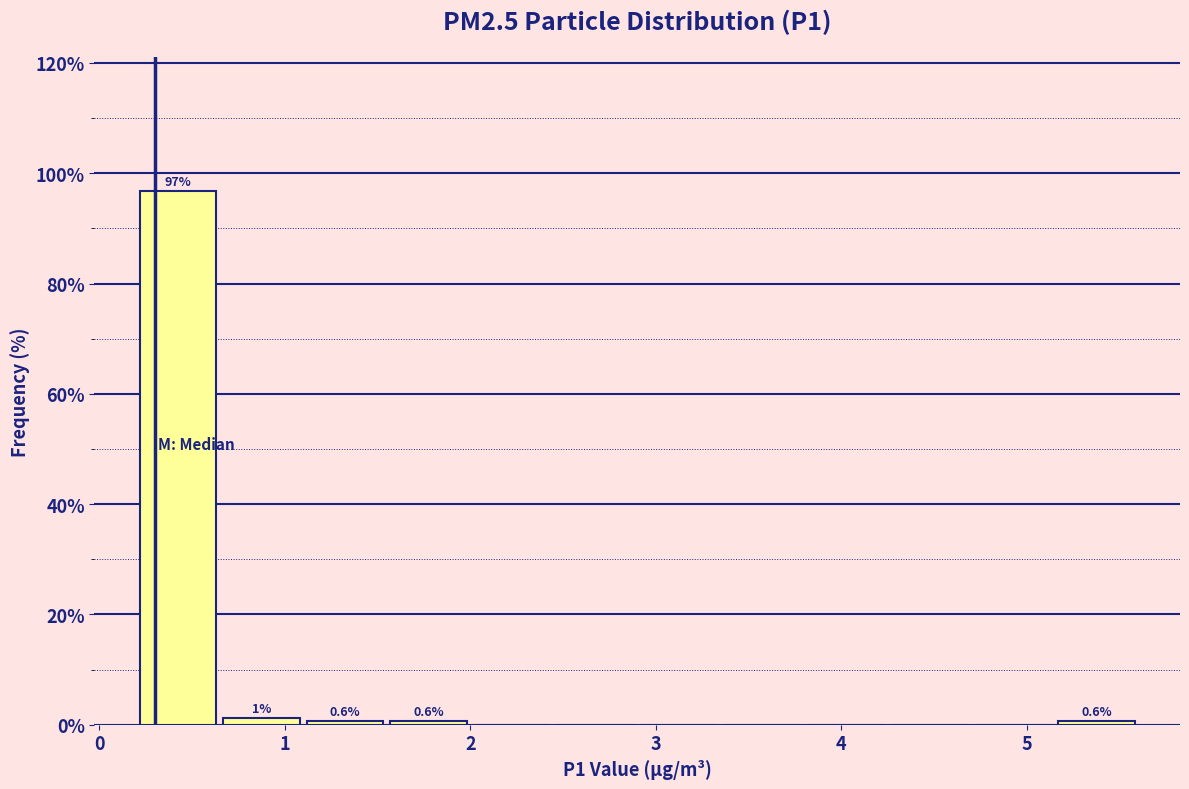

Which range on the x-axis has the tallest bar?

0.20 to 0.65